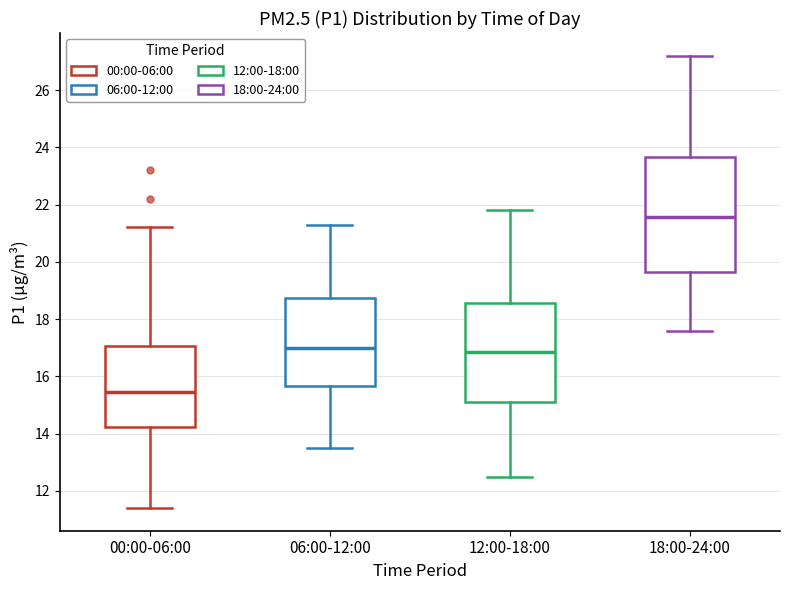

Which box has the lowest median line?

00:00-06:00